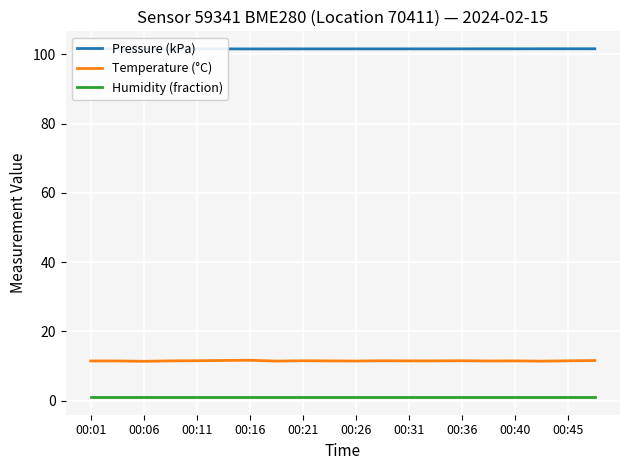

Reading left to right, extract all data points from this chart.

Pressure (kPa): 101.6	101.6	101.6	101.6	101.6	101.6	101.6	101.6	101.6	101.6	101.6	101.6	101.6	101.6	101.6	101.6	101.6	101.6	101.6	101.6
Temperature (°C): 11.5	11.5	11.4	11.5	11.6	11.6	11.7	11.4	11.6	11.5	11.5	11.5	11.5	11.5	11.6	11.5	11.5	11.4	11.5	11.6
Humidity (fraction): 1.0	1.0	1.0	1.0	1.0	1.0	1.0	1.0	1.0	1.0	1.0	1.0	1.0	1.0	1.0	1.0	1.0	1.0	1.0	1.0